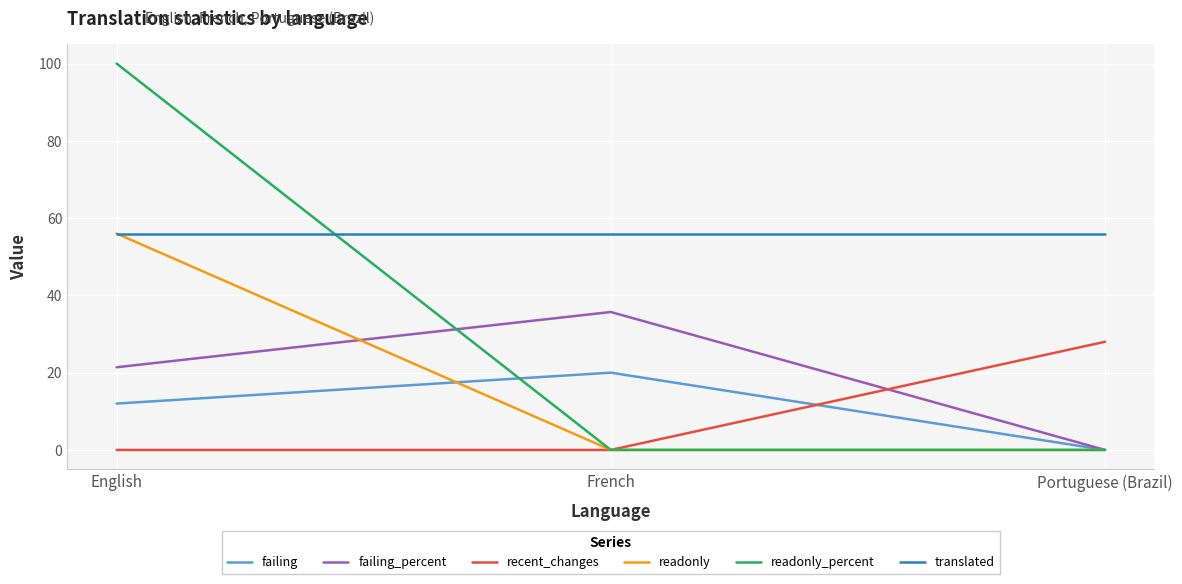

At which label does readonly reach its peak?

English